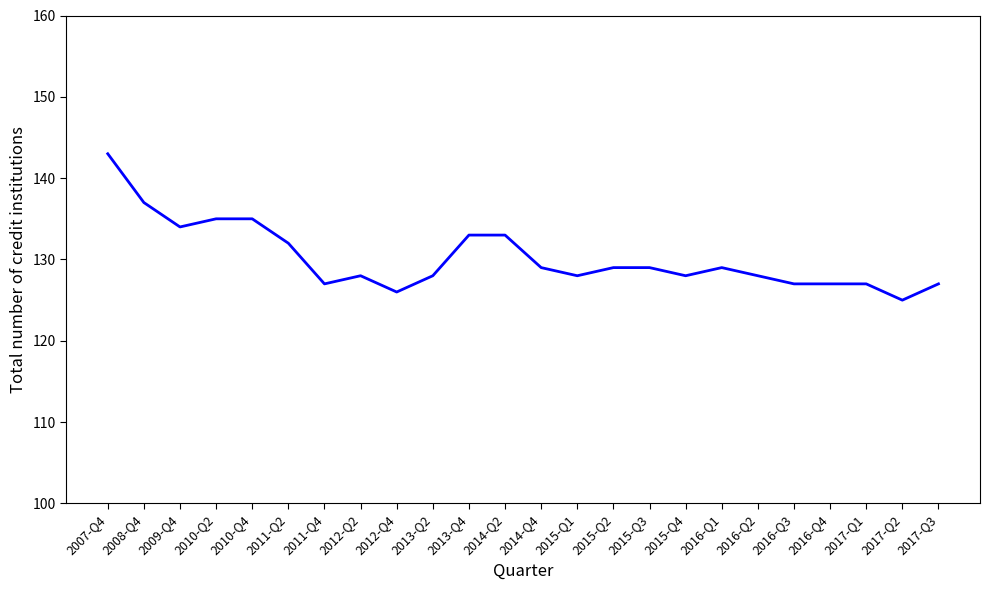

Reading right to left, transcribe all the data shown in this chart.

127	125	127	127	127	128	129	128	129	129	128	129	133	133	128	126	128	127	132	135	135	134	137	143